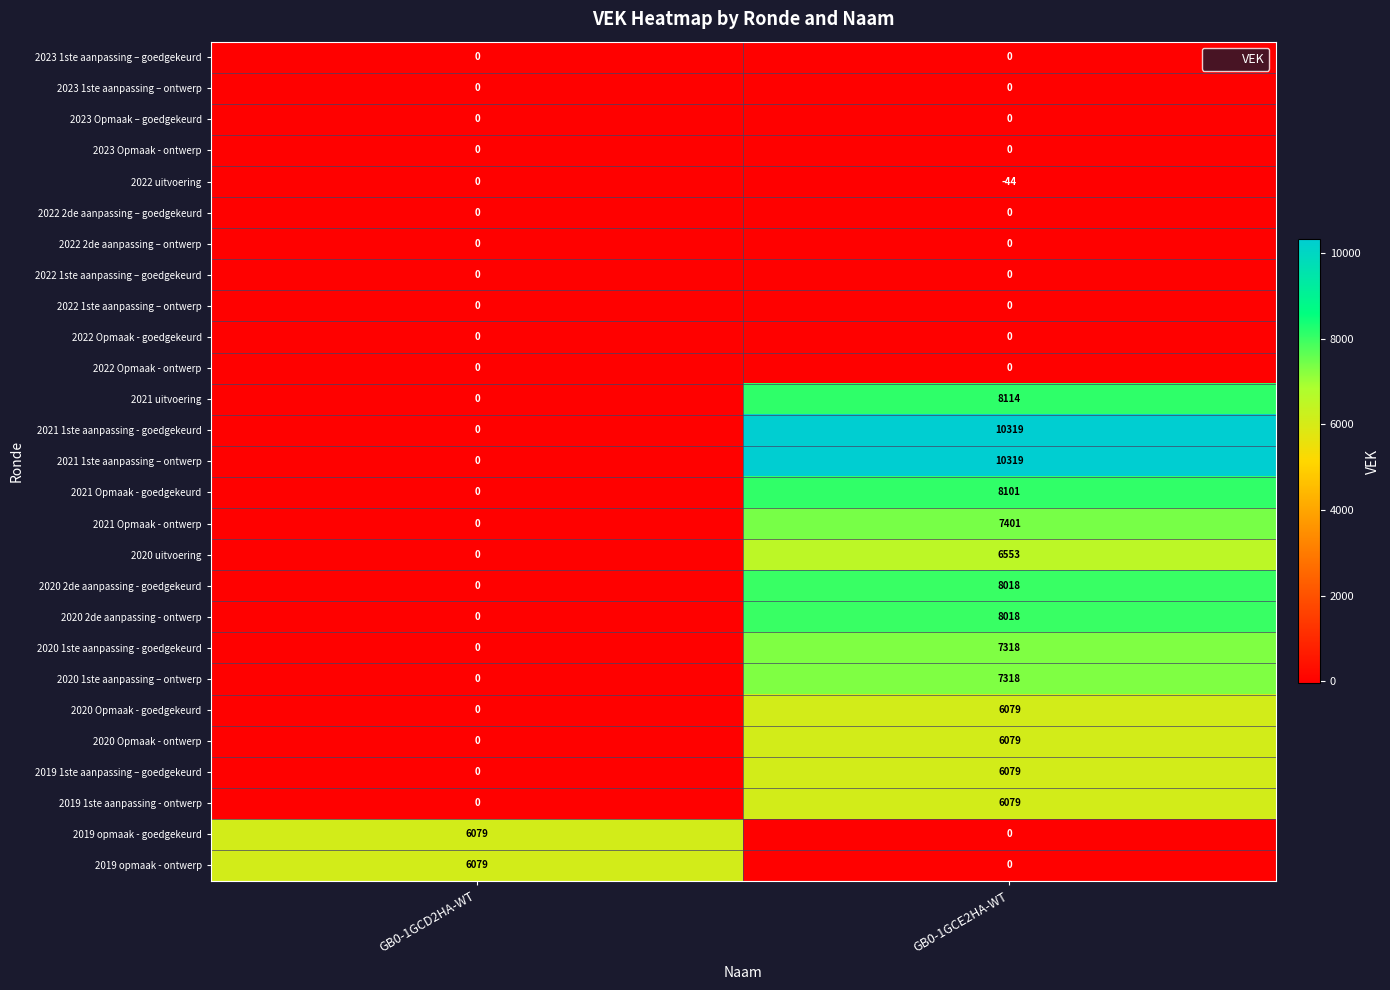

True or false: 2022 1ste aanpassing – ontwerp has a value of 0 at GB0-1GCD2HA-WT.

True